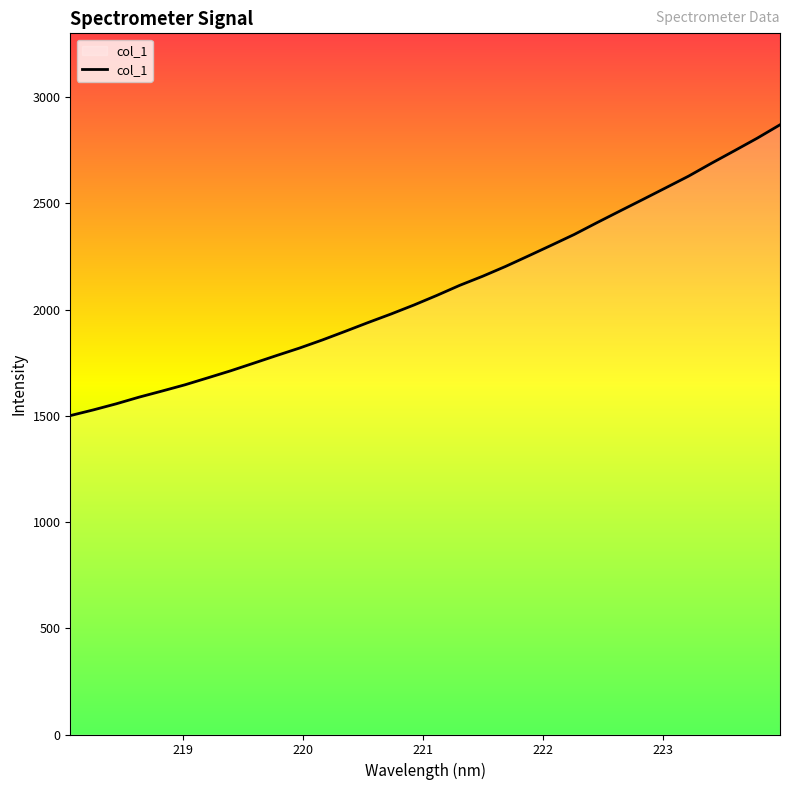

What is the difference between the maximum and minimum values?

1368.9